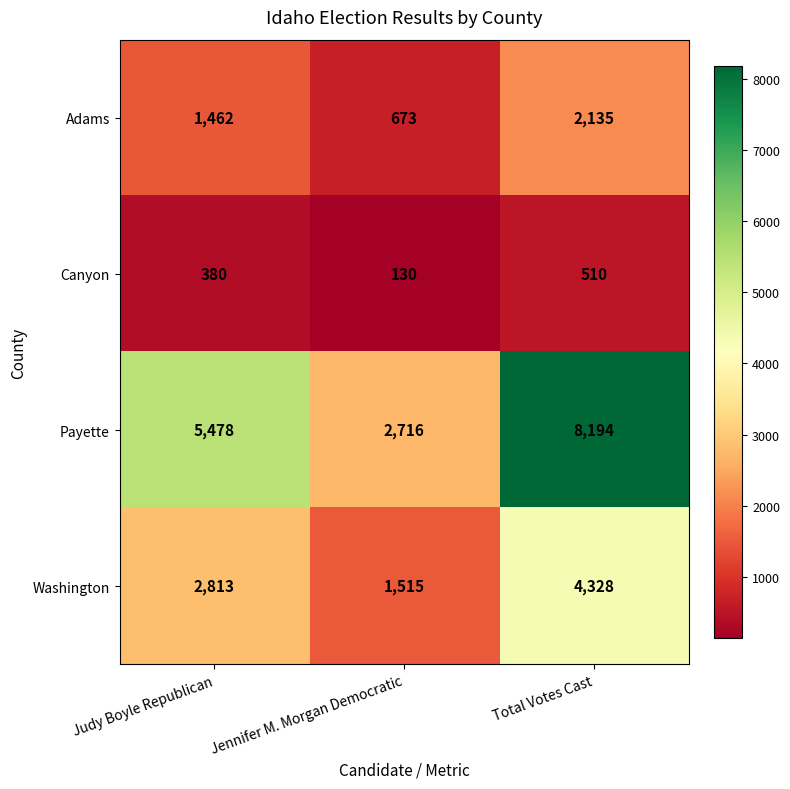

At how many categories does at least one series exceed 6825?

1